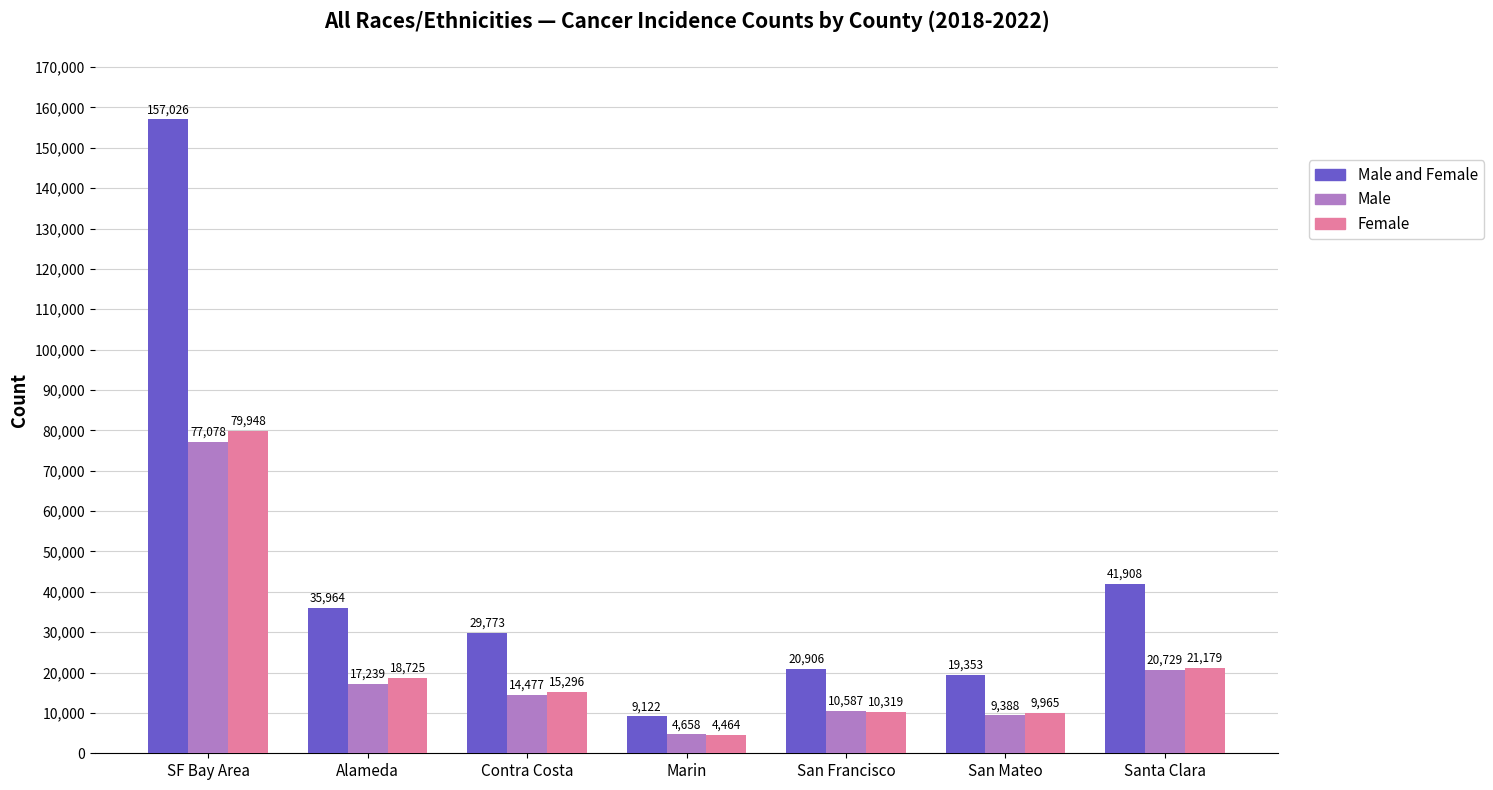

What value does the Male and Female series have at SF Bay Area?

157026